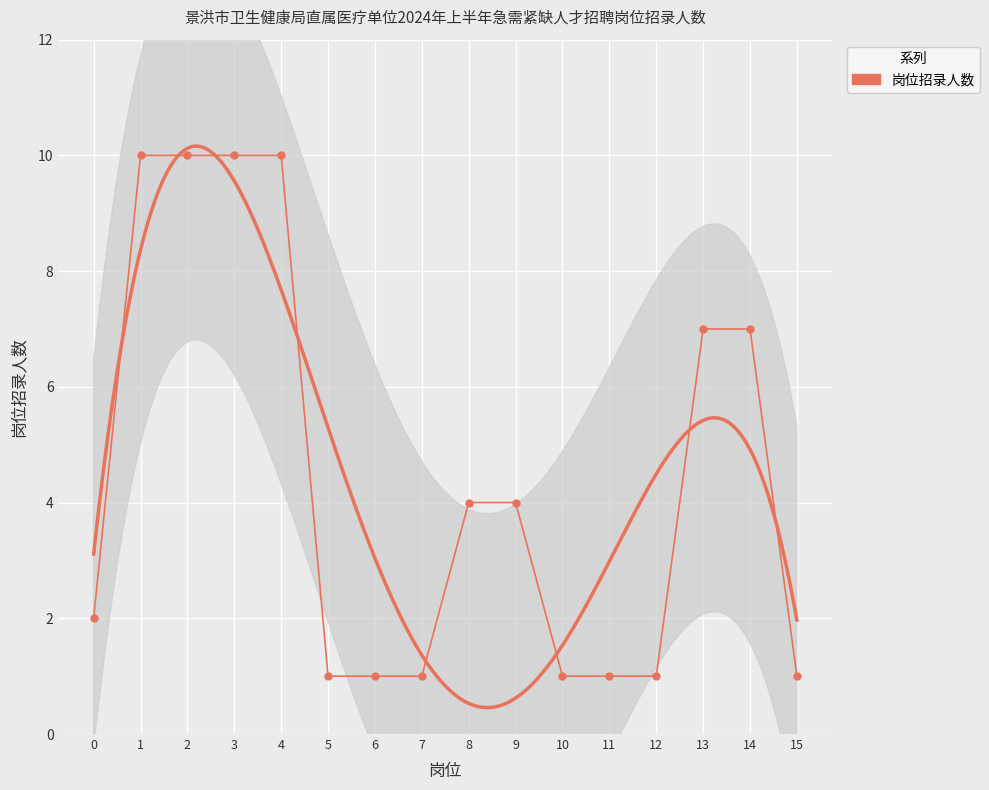

What is the difference between the maximum and minimum values?

9